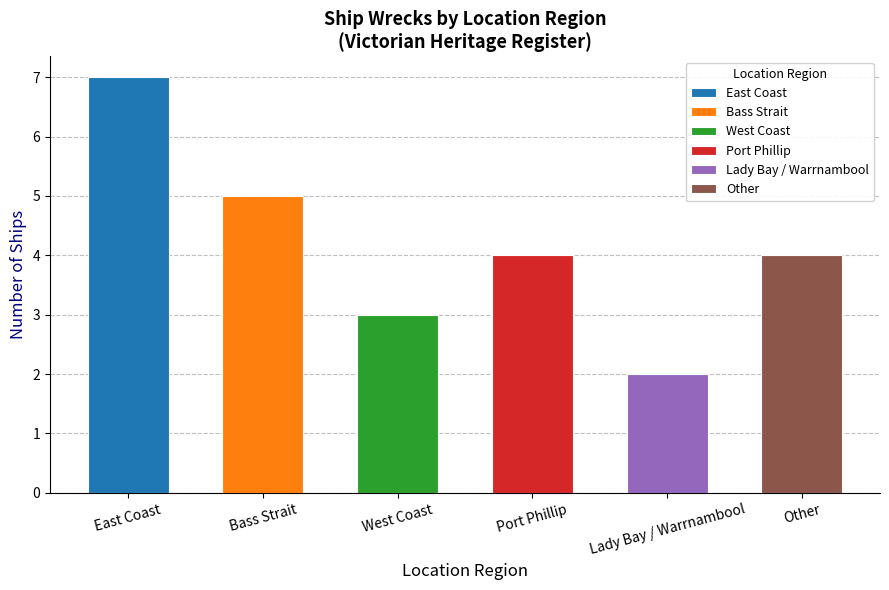

Count the number of categories in the chart.

6